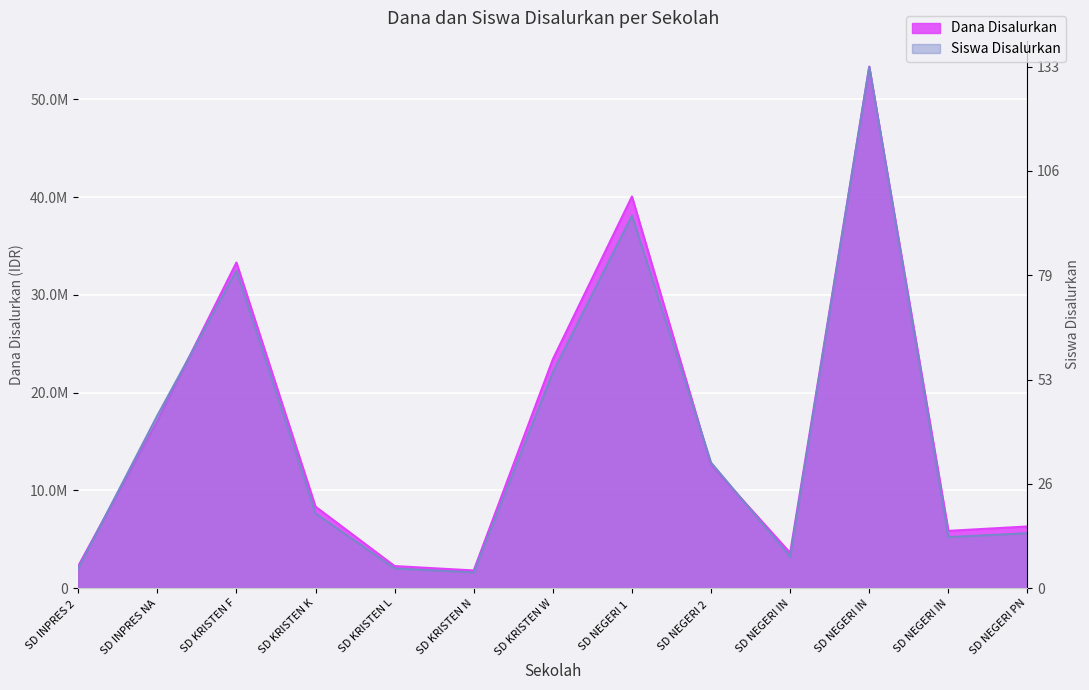

The value of Siswa Disalurkan at SD NEGERI IN is 1734252.8. True or false?

False